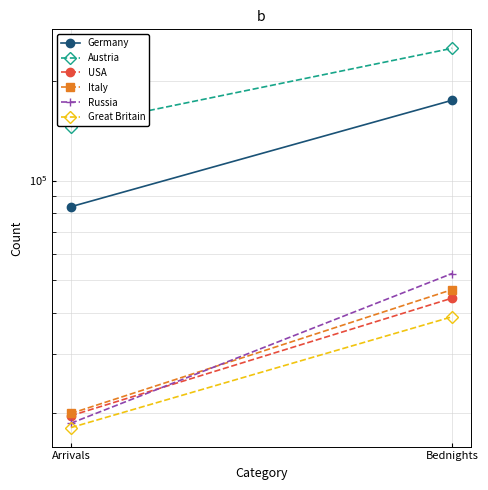

The Great Britain series shows 31701 at Arrivals. True or false?

False